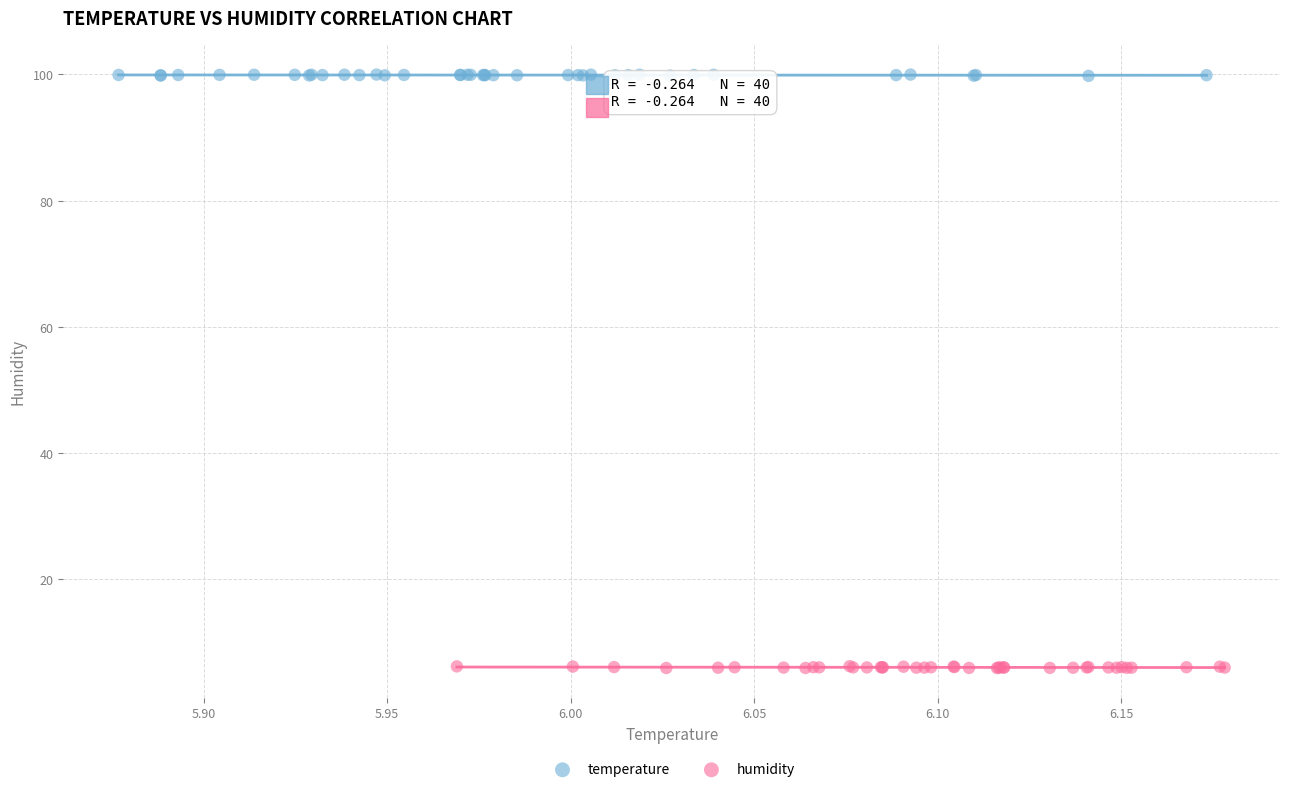

Which series contains the highest Y value?

temperature